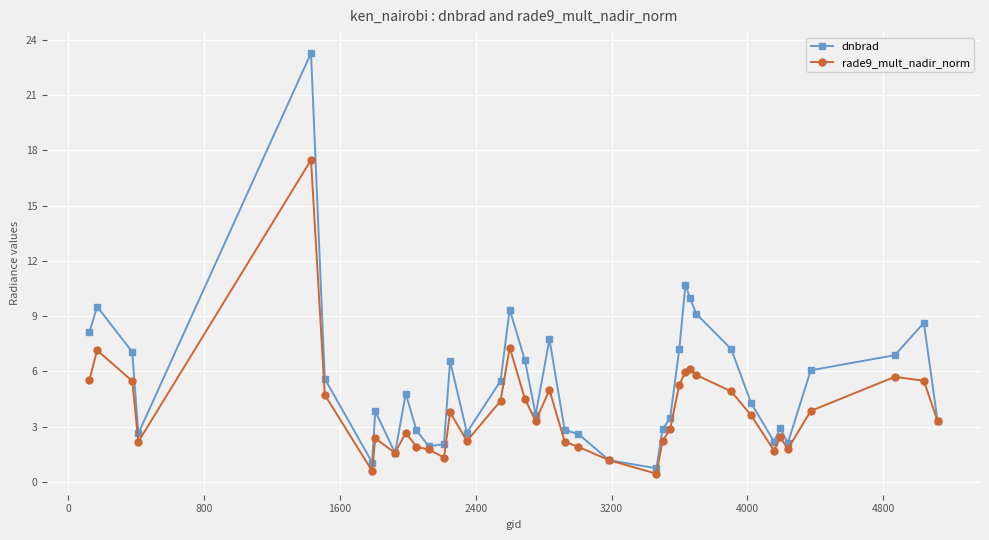

What is the lowest value of the rade9_mult_nadir_norm series?

0.4